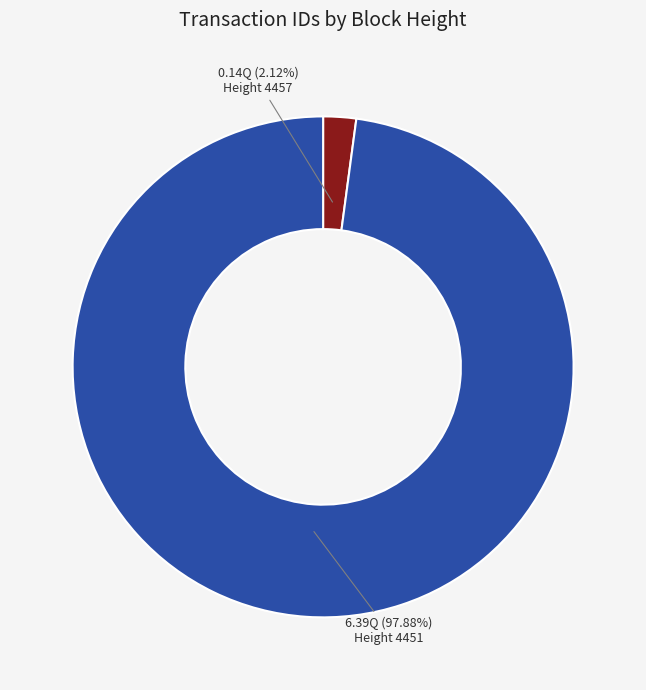

Is there any slice that represents more than half of the pie?

Yes